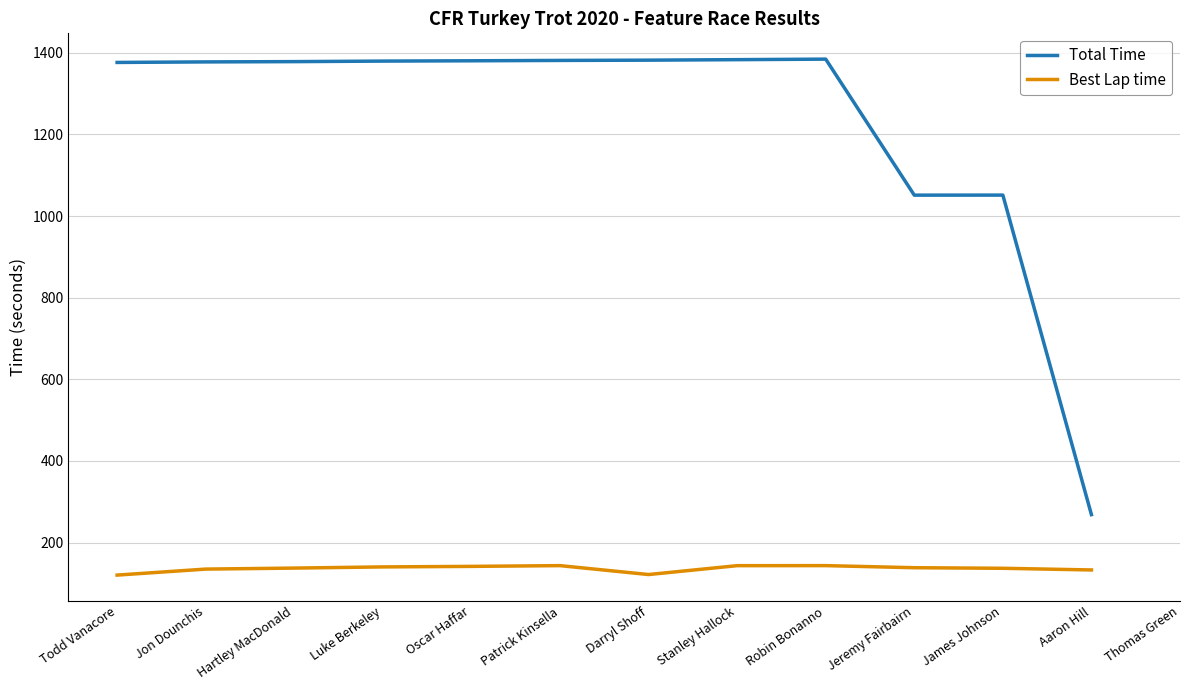

What is the label of the 13th point from the right?

Todd Vanacore